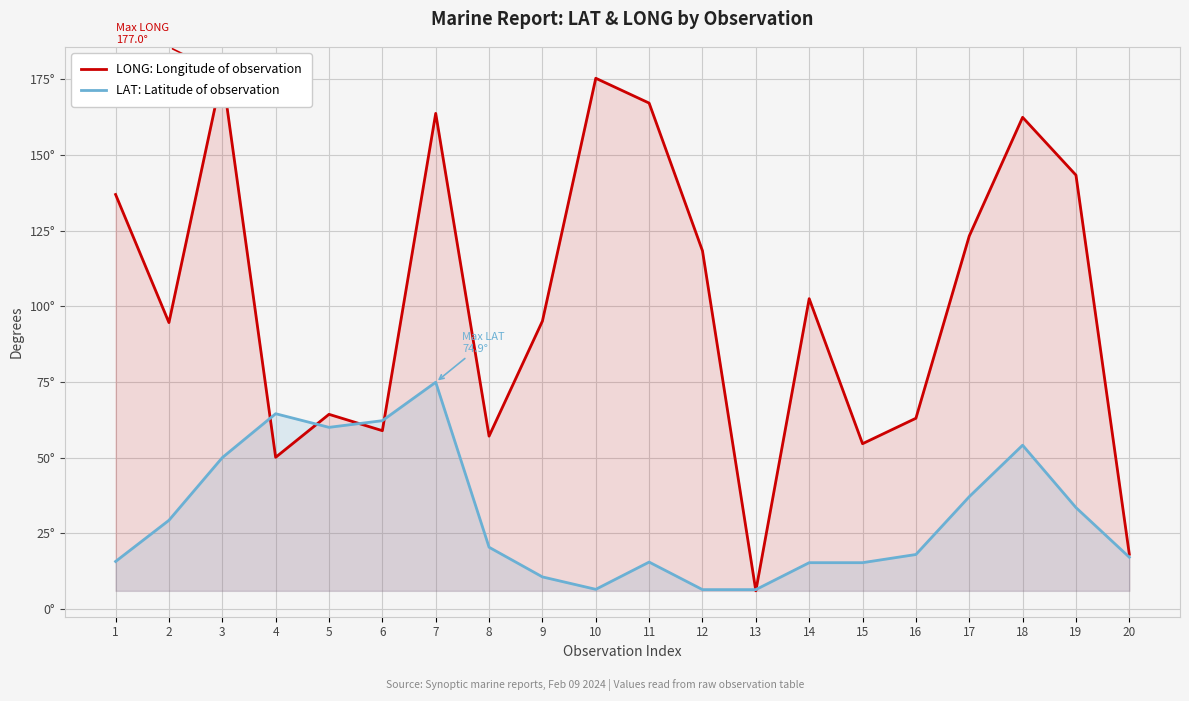

How many interior local valleys does the LAT: Latitude of observation series have?

2